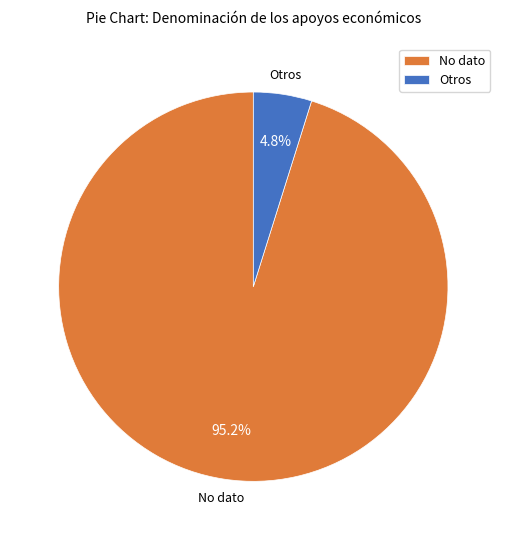

What percentage is the No dato slice, to the nearest percent?

95%